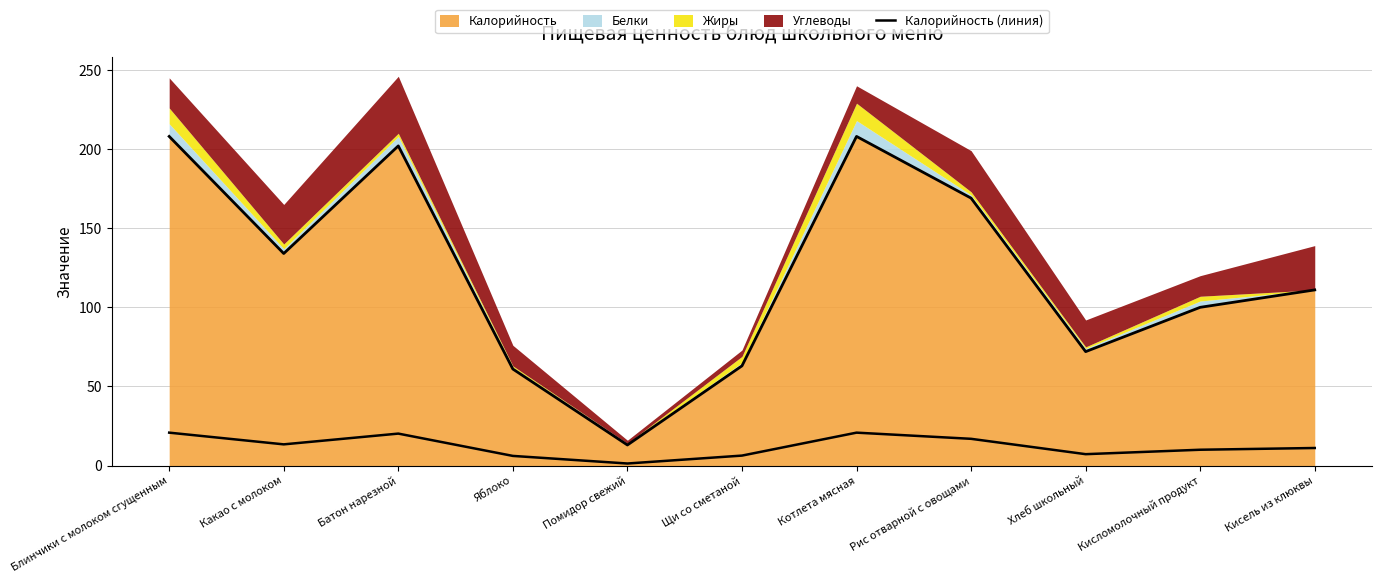

List the labels in order of value, smallest first.

Помидор свежий, Яблоко, Щи со сметаной, Хлеб школьный, Кисломолочный продукт, Кисель из клюквы, Какао с молоком, Рис отварной с овощами, Батон нарезной, Блинчики с молоком сгущенным, Котлета мясная